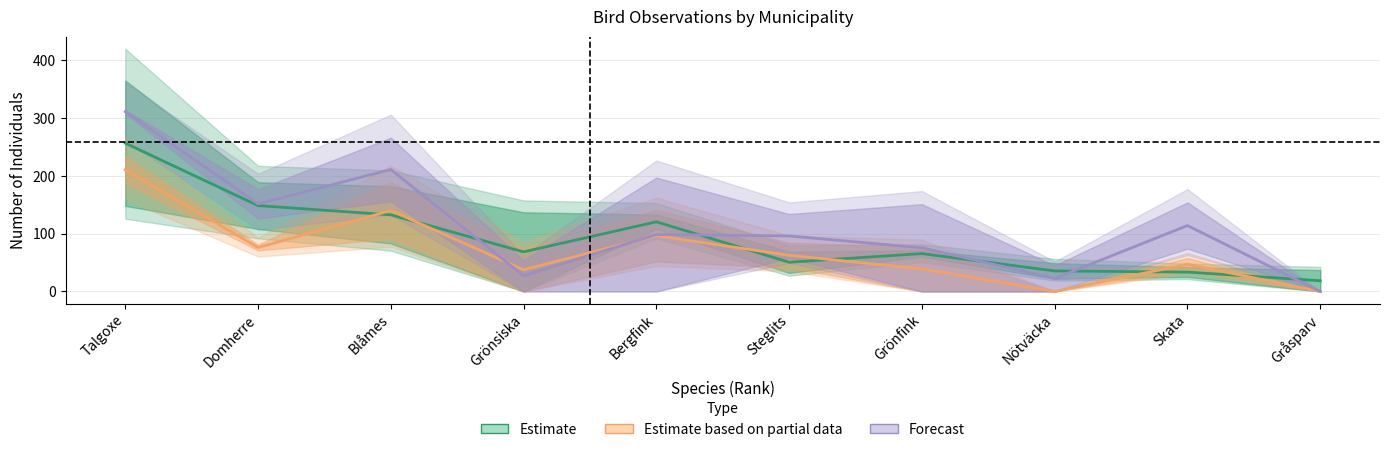

How many lines are shown in the chart?

3